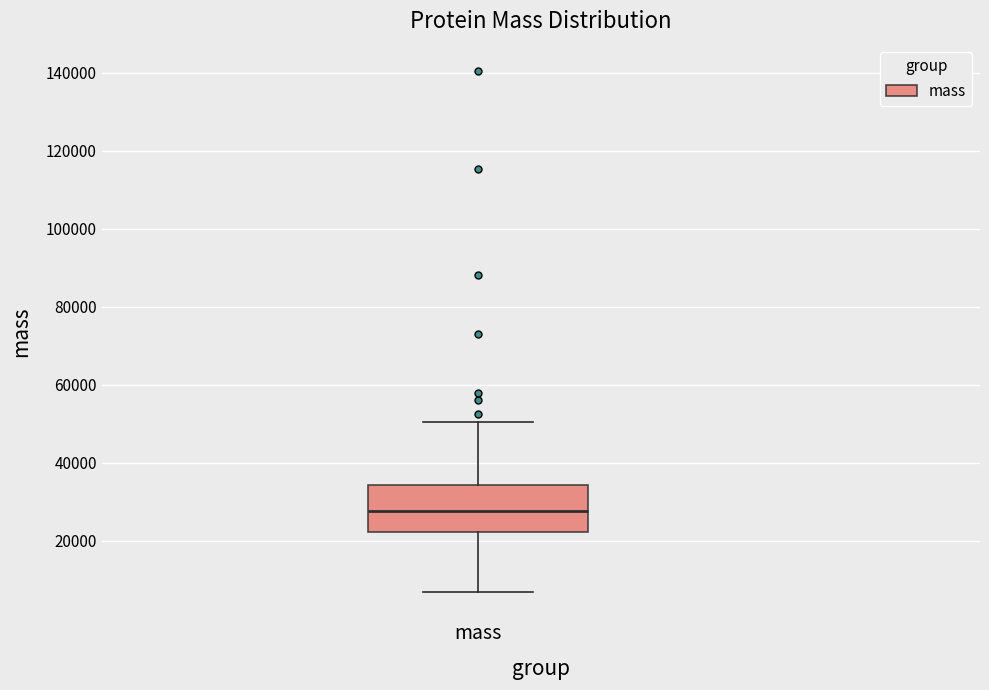

Transcribe this box plot: give where the median line is, the range the box spans, and where the two whiskers end, as read against the y-axis. The values are not printed on the chart, so give them approximately, as read against the axis.

median 28000, box 22000 to 34000, whiskers 6000 to 50000